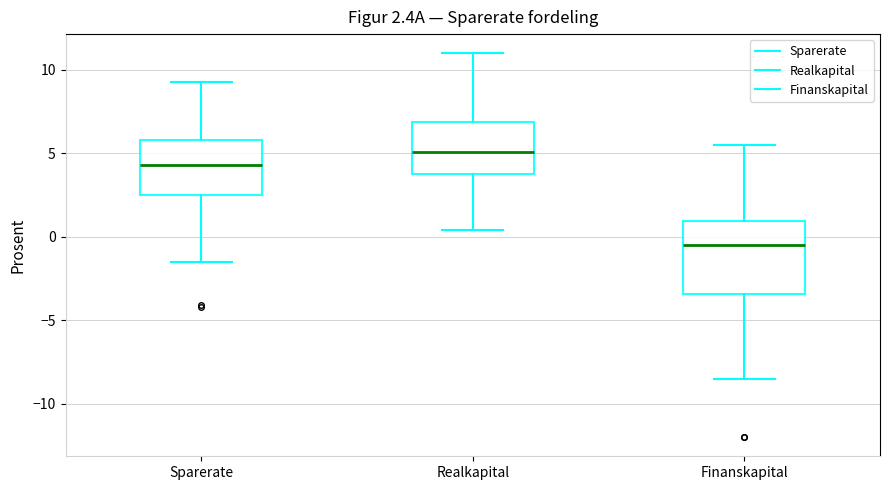

Which box has the highest median line?

Realkapital